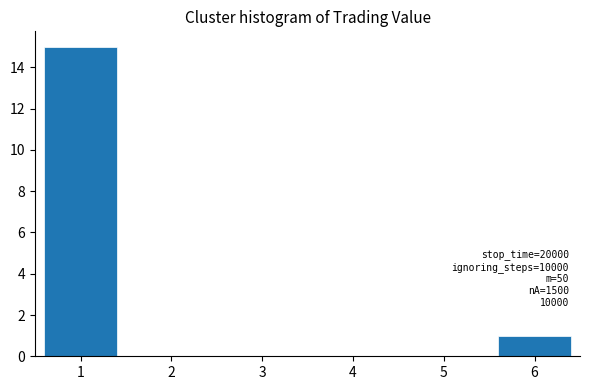

Reading right to left, transcribe all the data shown in this chart.

6=1	5=0	4=0	3=0	2=0	1=15